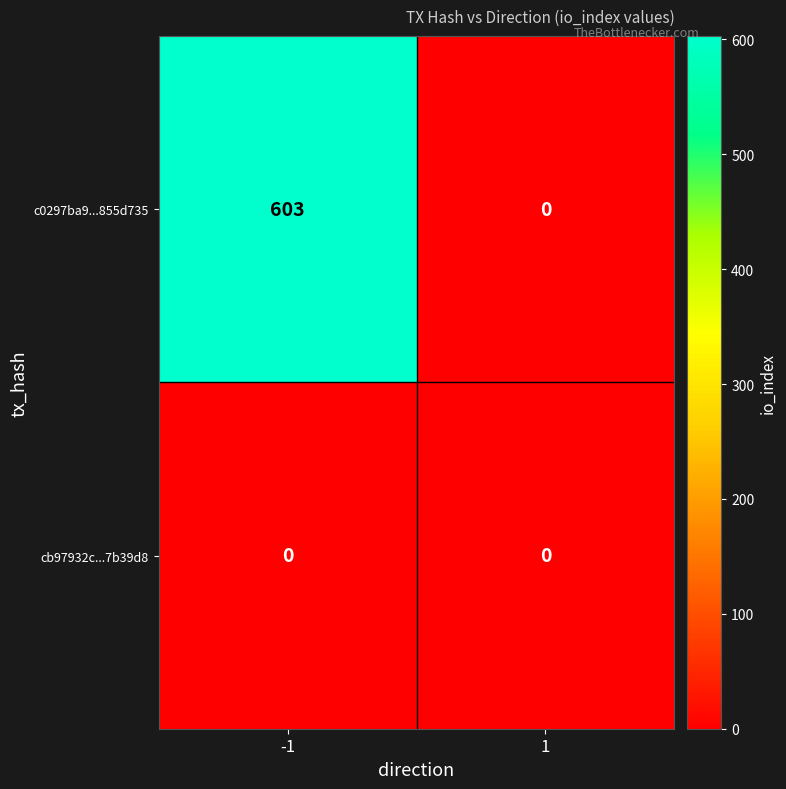

Between -1 and 1, which series saw the biggest shift?

c0297ba9...855d735